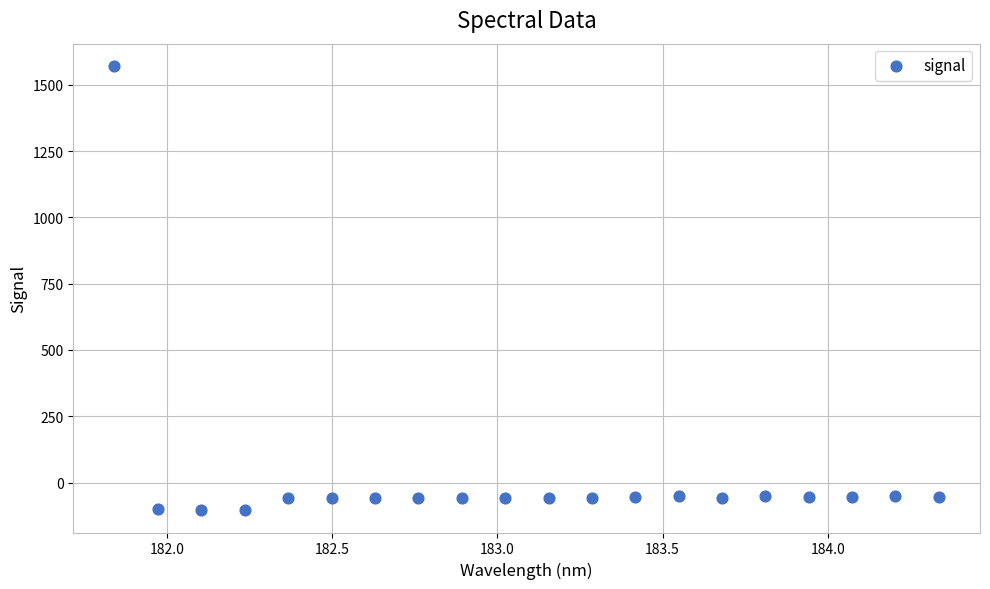

What is the range of Y values (max minus min)?

1676.4